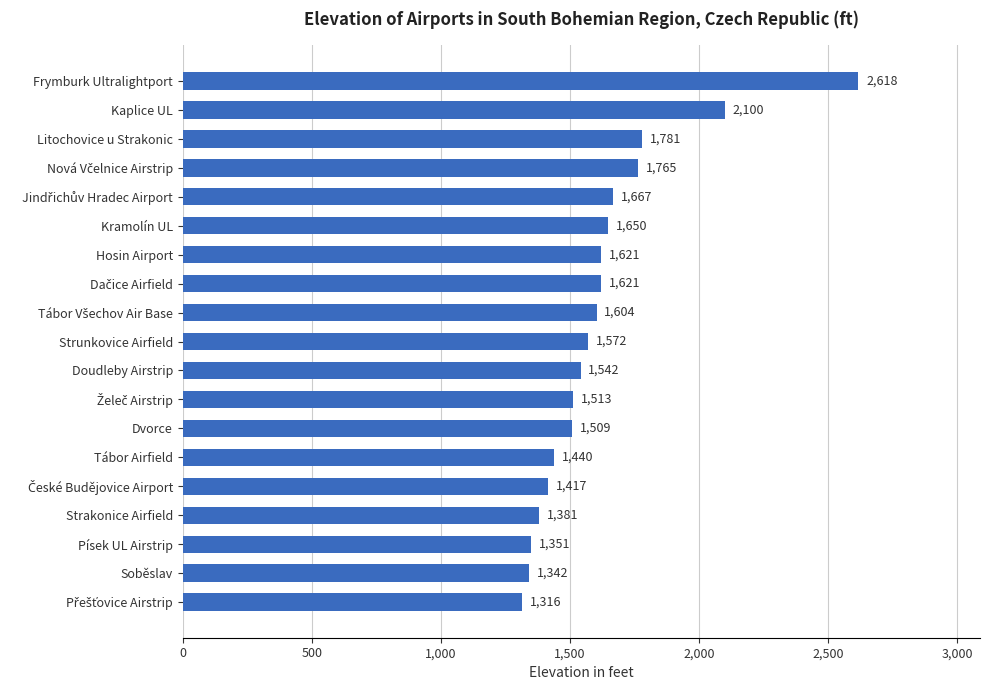

Between Tábor Airfield and Kaplice UL, which is larger?

Kaplice UL